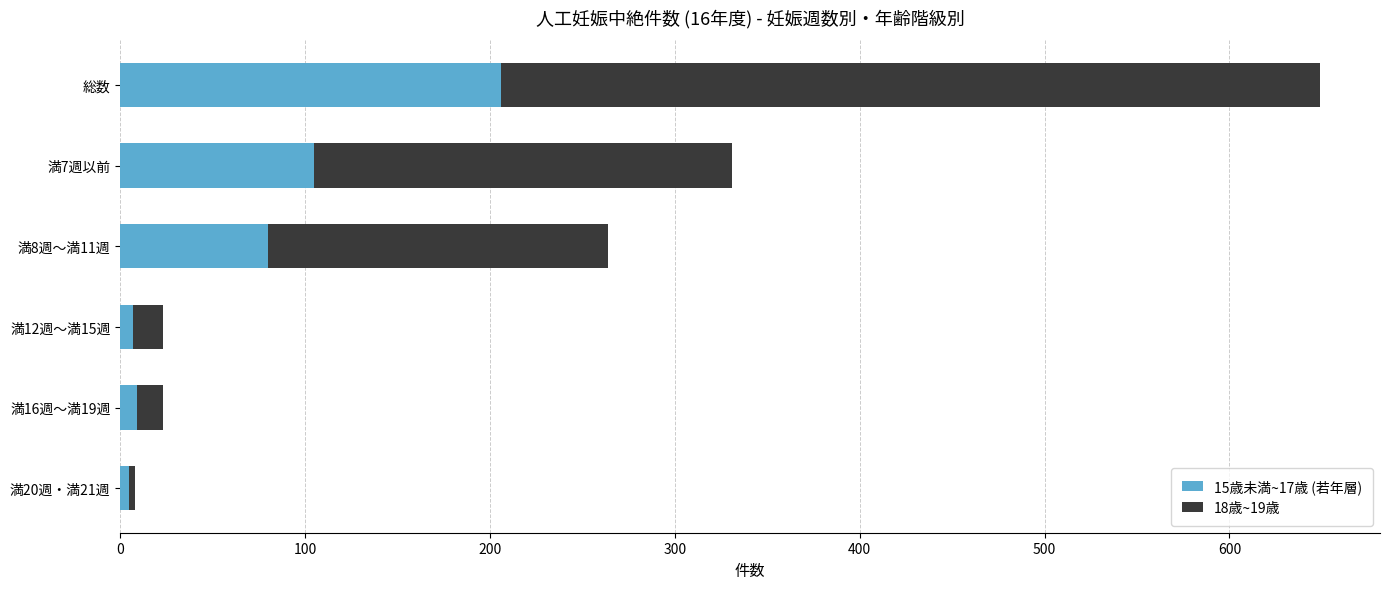

At which category is the sum across all series the highest?

総数